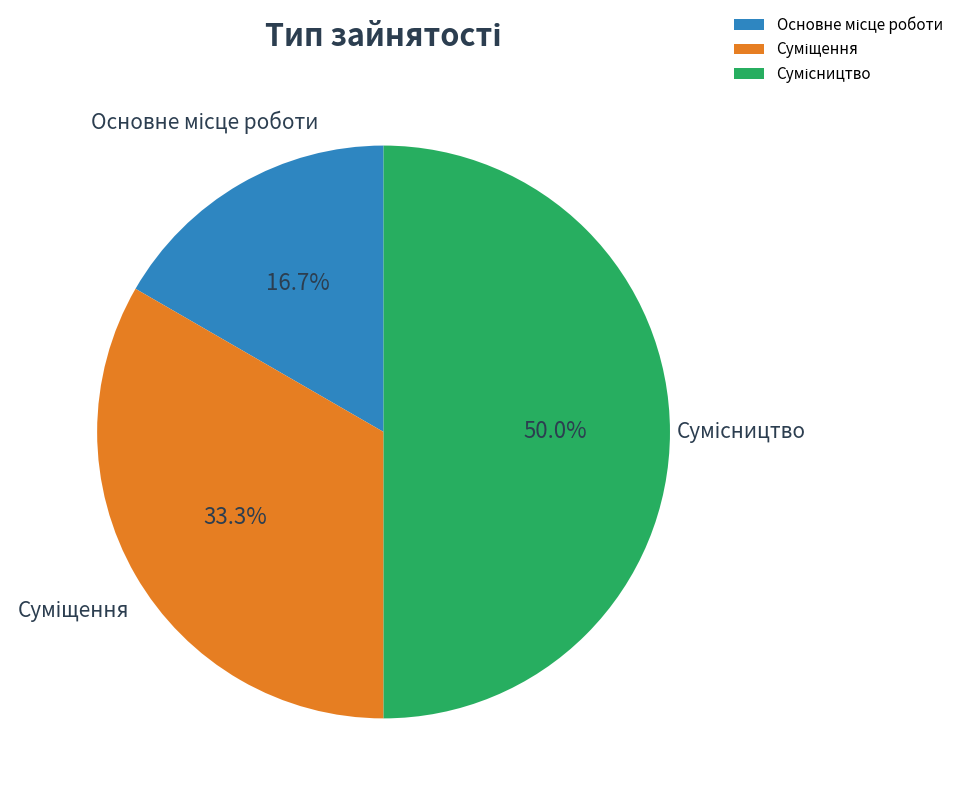

Does Суміщення represent more than half of the total?

No